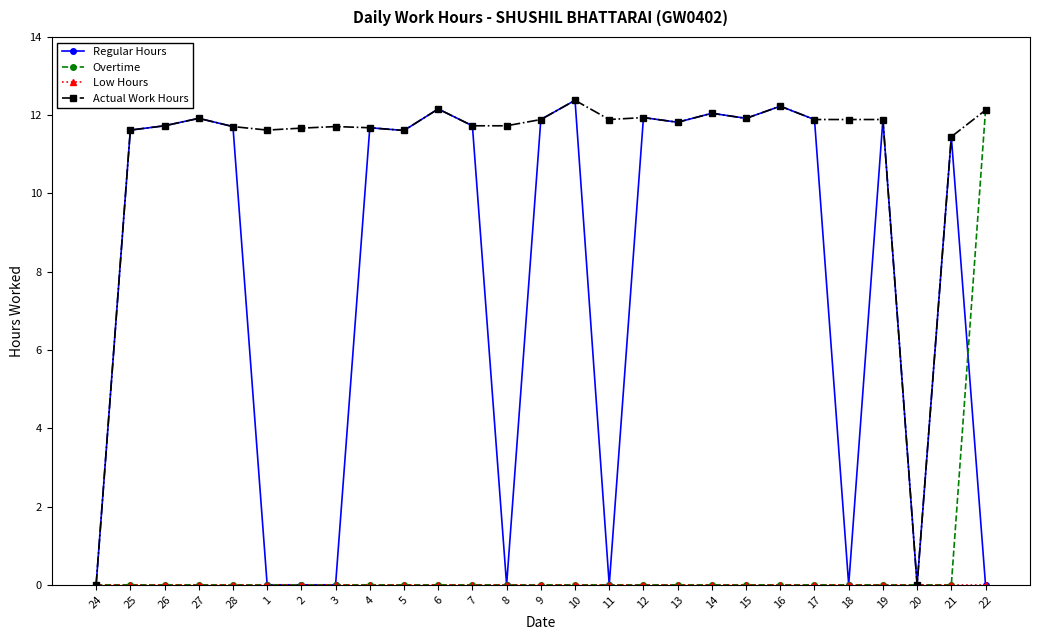

What is the highest value of the Overtime series?

12.1